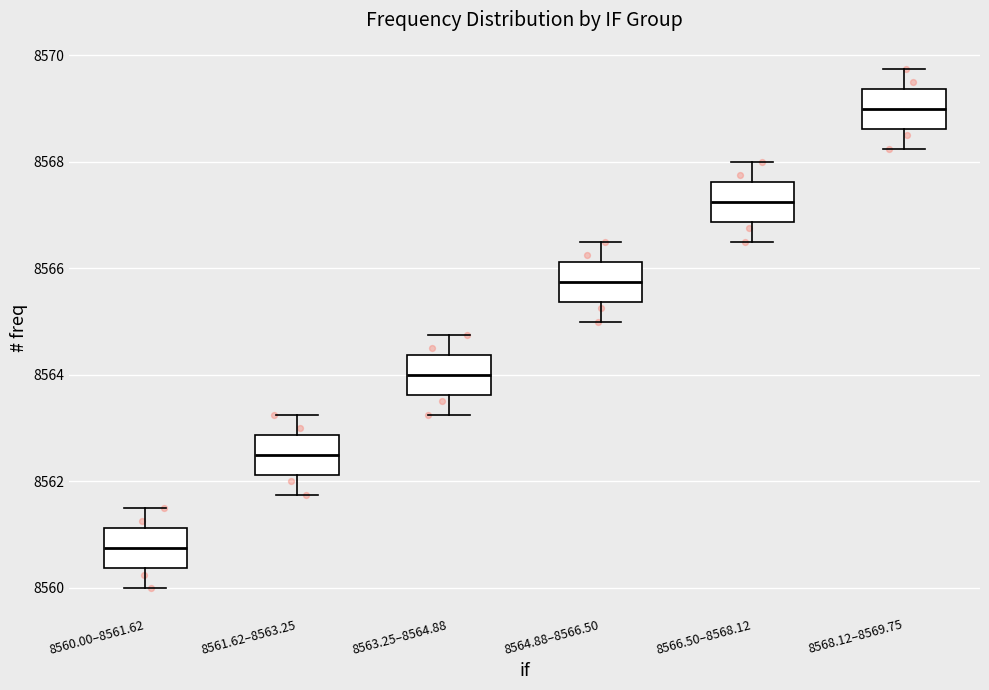

Which box's median line is the highest?

8568.12–8569.75